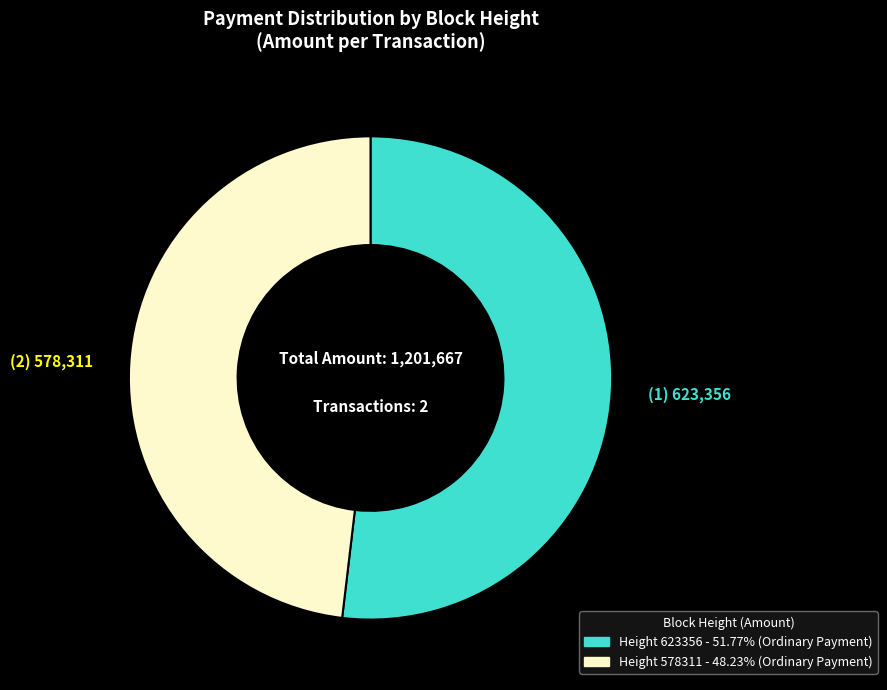

What is the ratio of the value at Height 623356 - 51.77% (Ordinary Payment) to the value at Height 578311 - 48.23% (Ordinary Payment)?

1.1